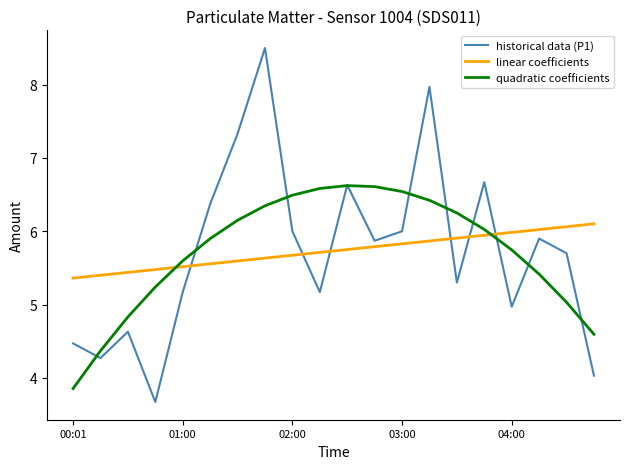

List the series in order of their peak value, lowest first.

linear coefficients, quadratic coefficients, historical data (P1)